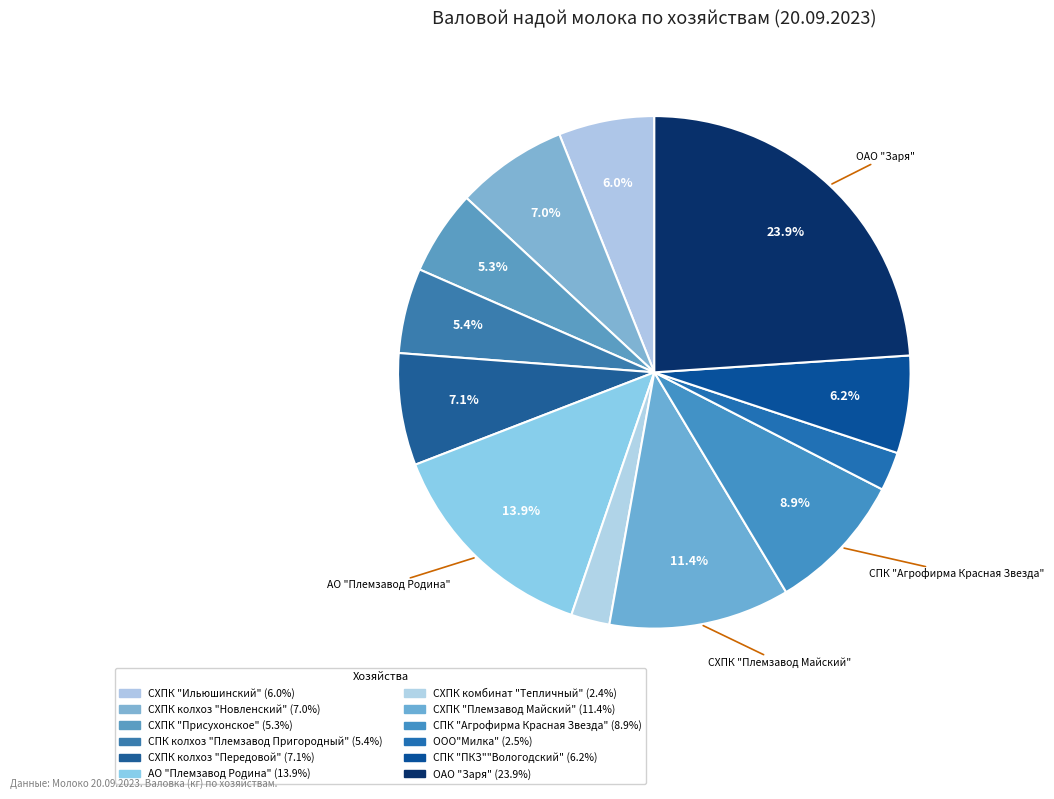

Is it true that СХПК комбинат "Тепличный" is 16% of the pie?

False